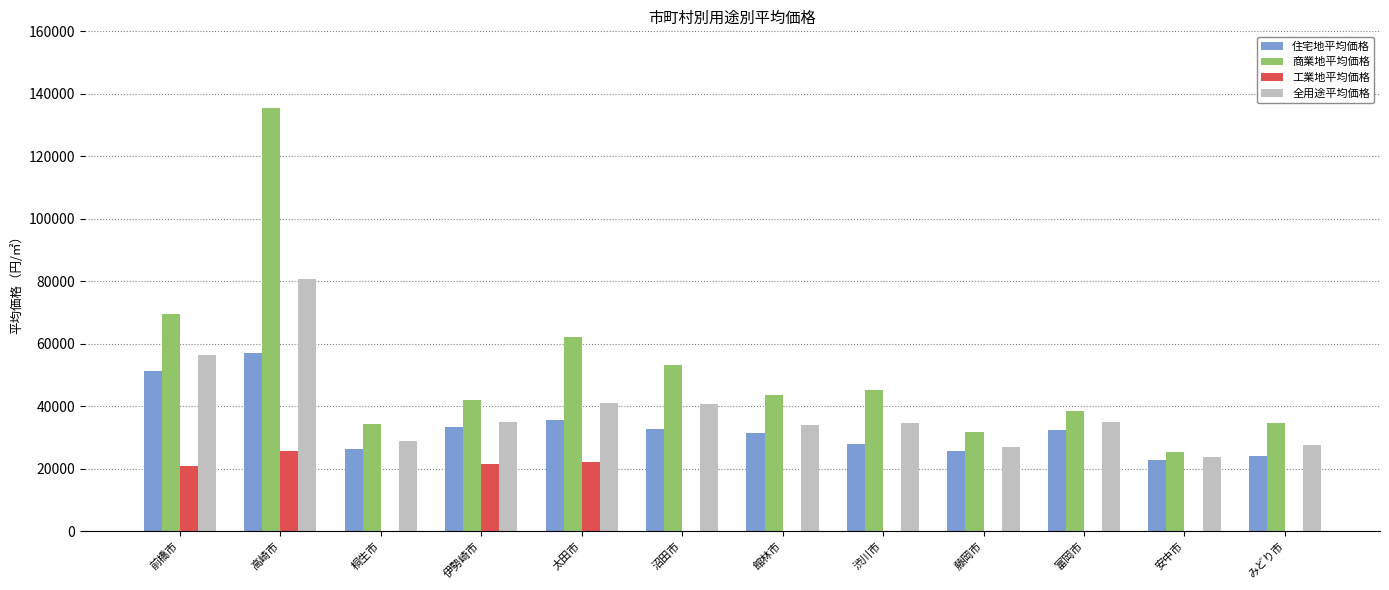

Are the bars horizontal?

No